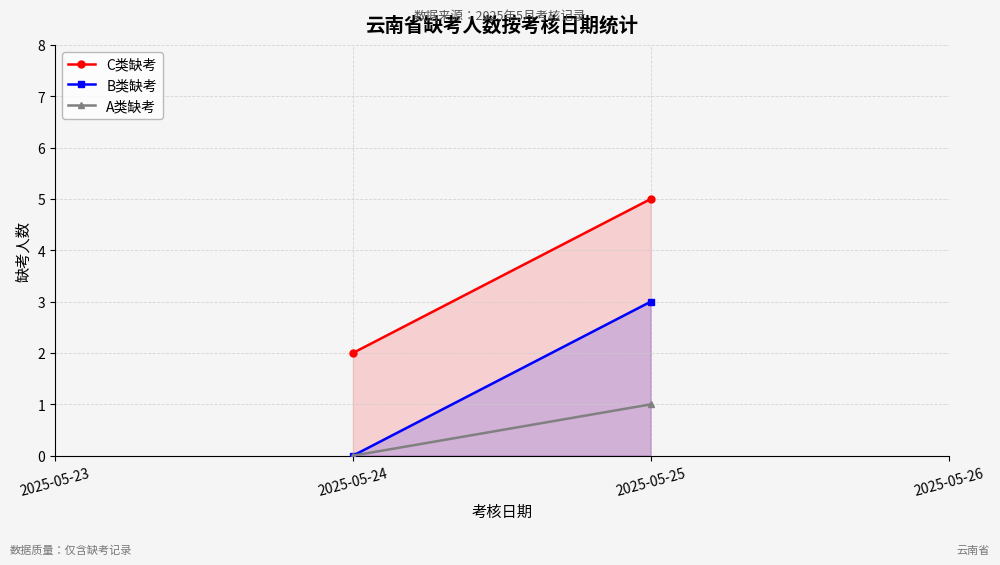

List the series in order of their overall mean, highest first.

C类缺考, B类缺考, A类缺考